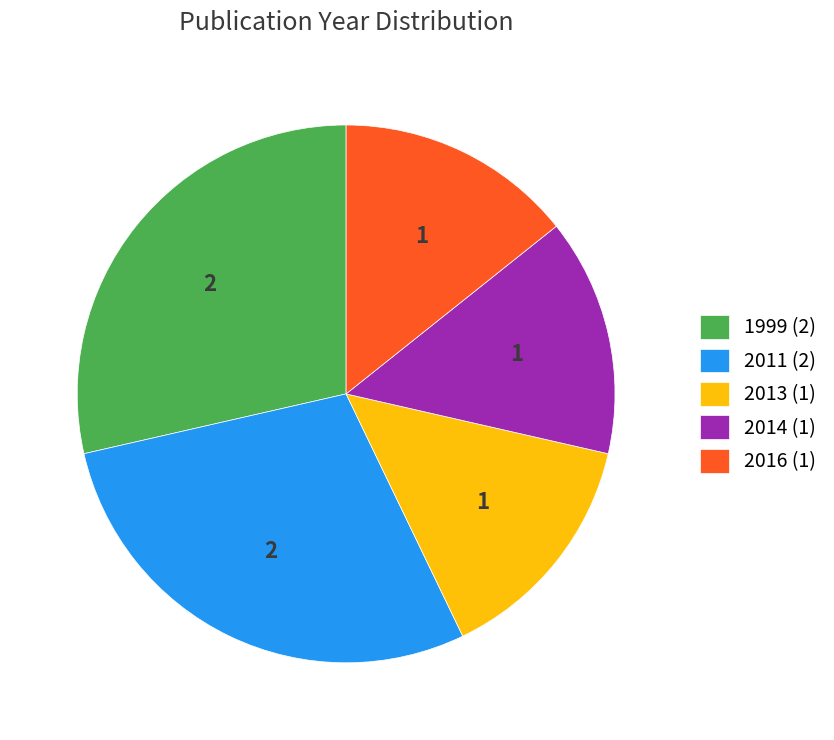

Is there a majority slice in this chart?

No